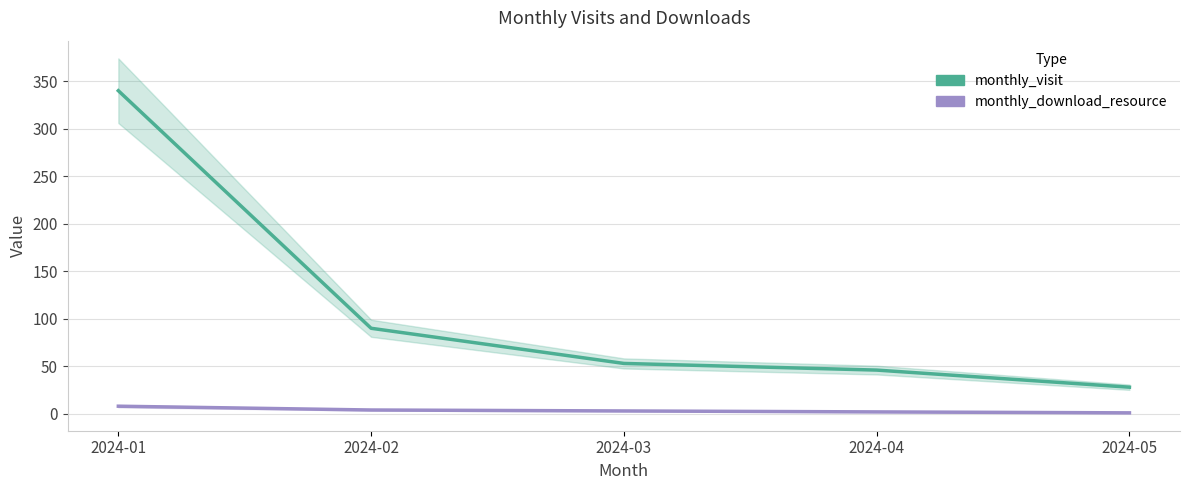

Which category has the highest value in the monthly_visit series?

2024-01